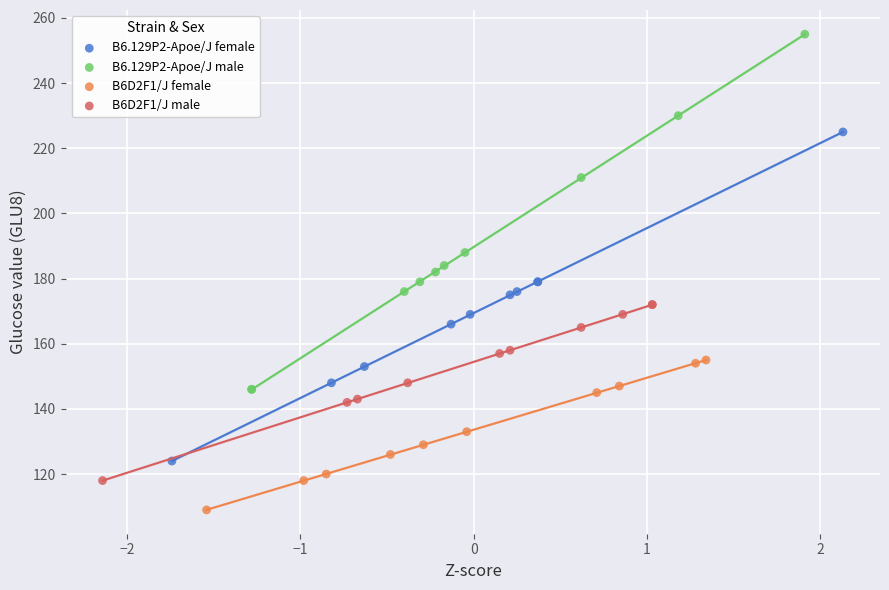

Which series reaches the minimum Y coordinate?

B6D2F1/J female